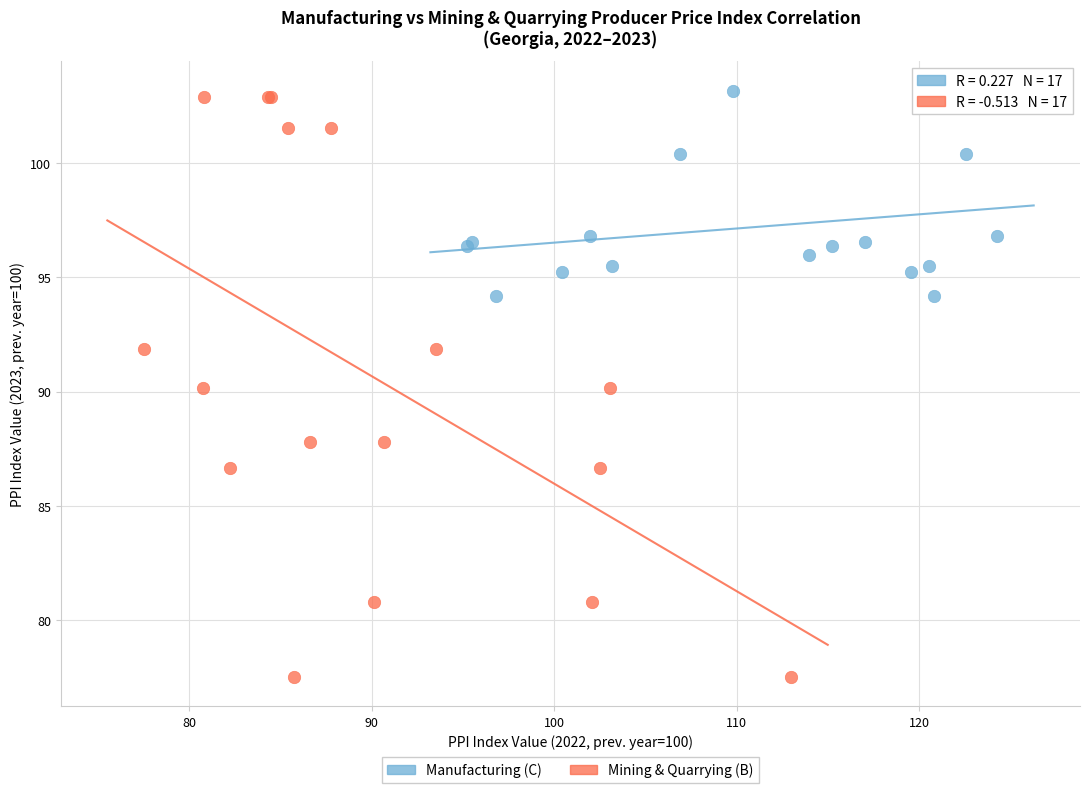

Which series contains the lowest Y value?

Mining & Quarrying (B)